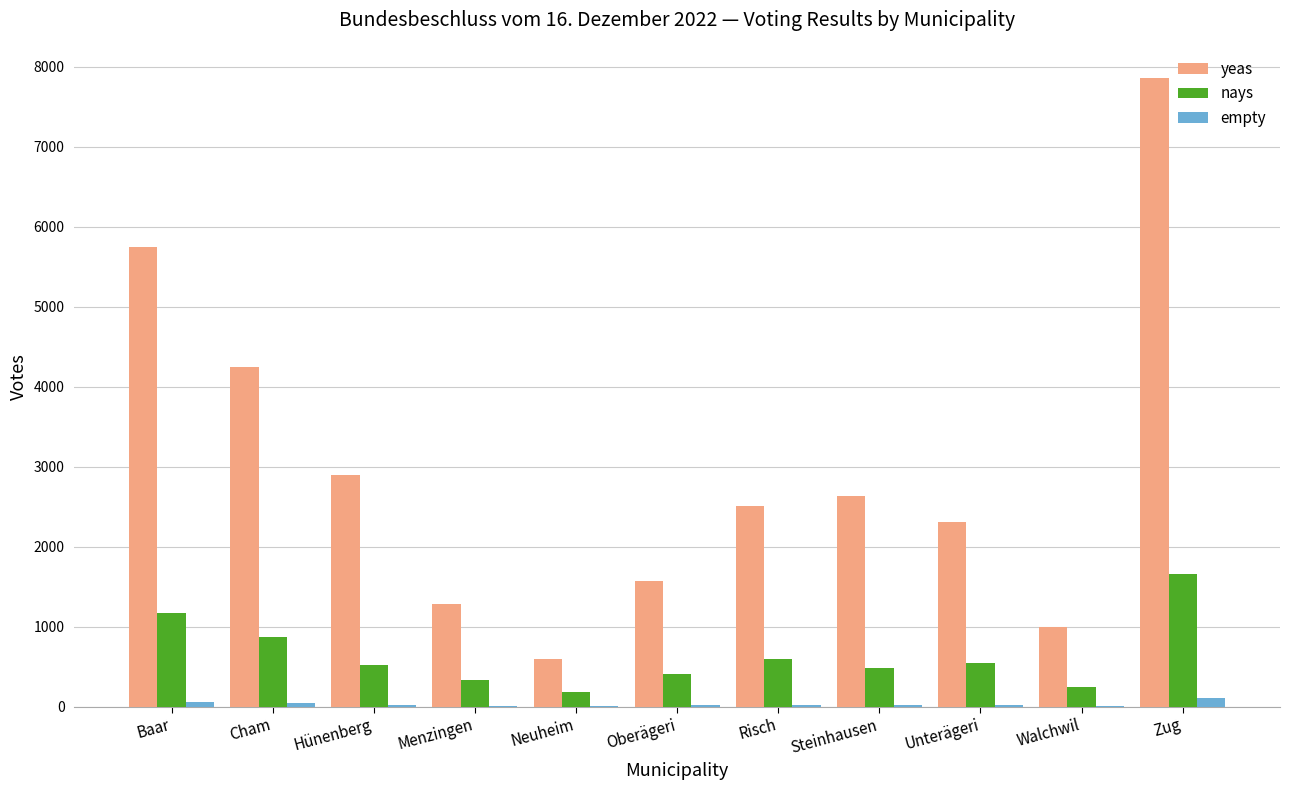

At which category is the sum across all series the highest?

Zug